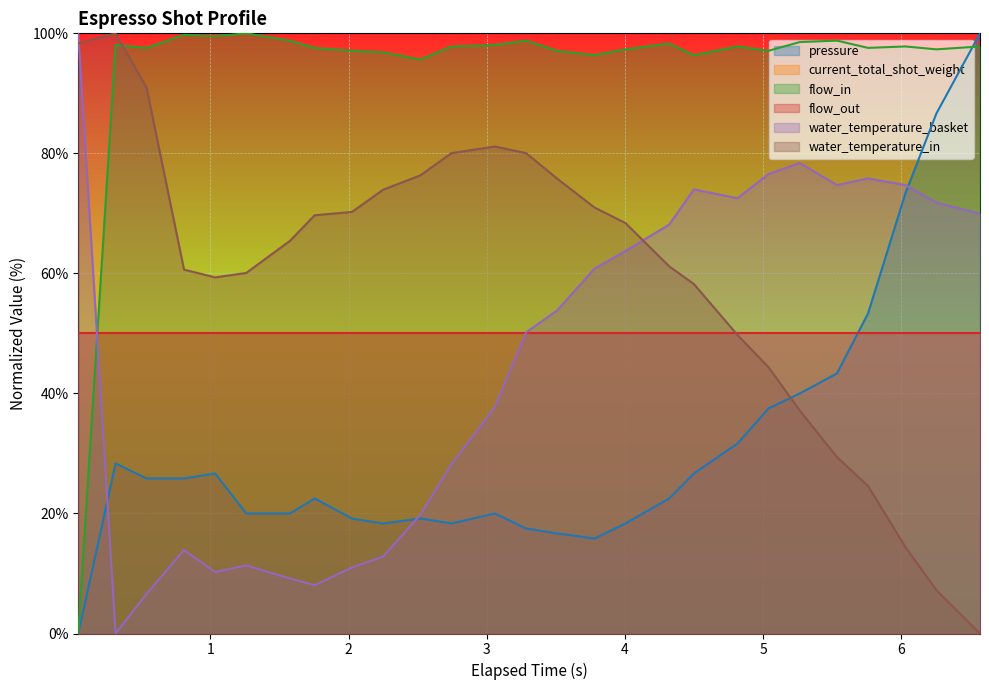

Which series has the largest total across all categories?

flow_in